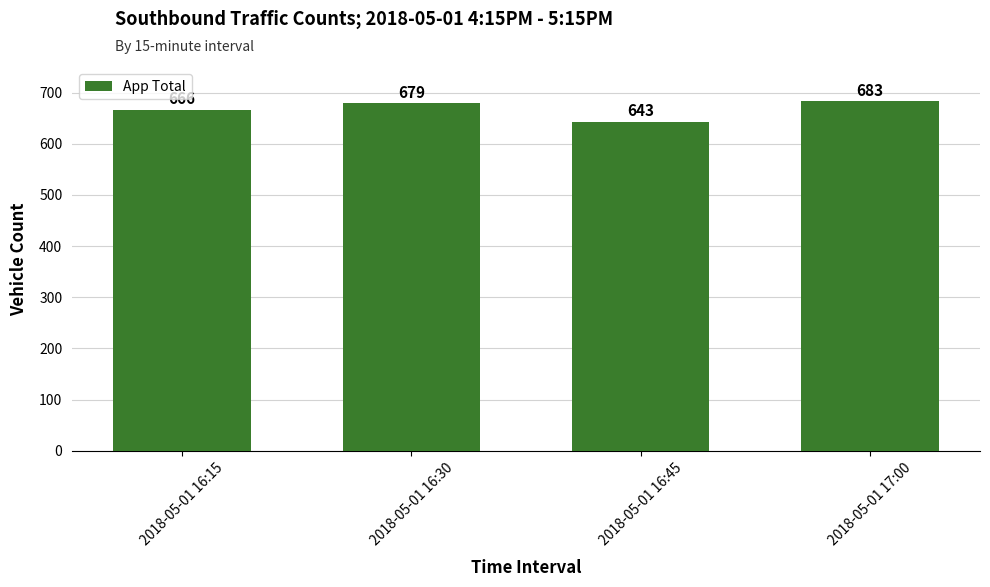

Are the bars grouped side by side (vs. stacked)?

No